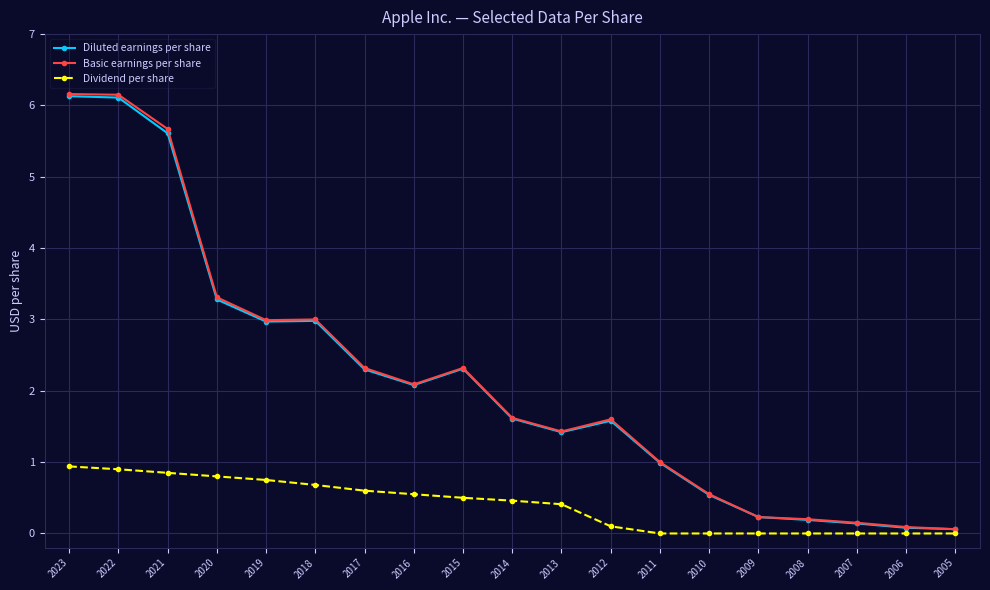

What is the maximum value for Dividend per share?

0.9